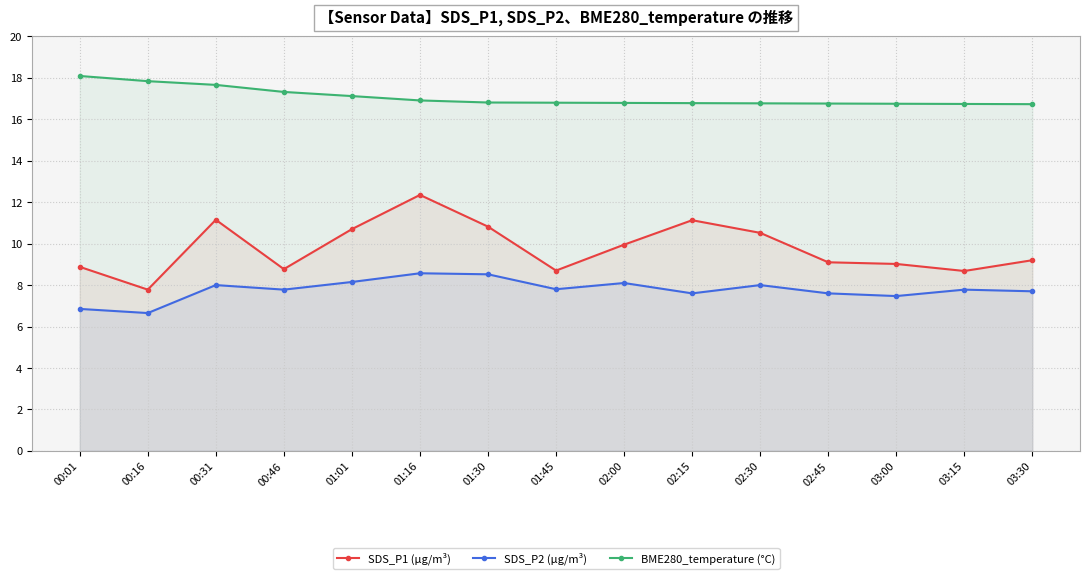

At which label does SDS_P1 (µg/m³) first exceed 9?

00:31